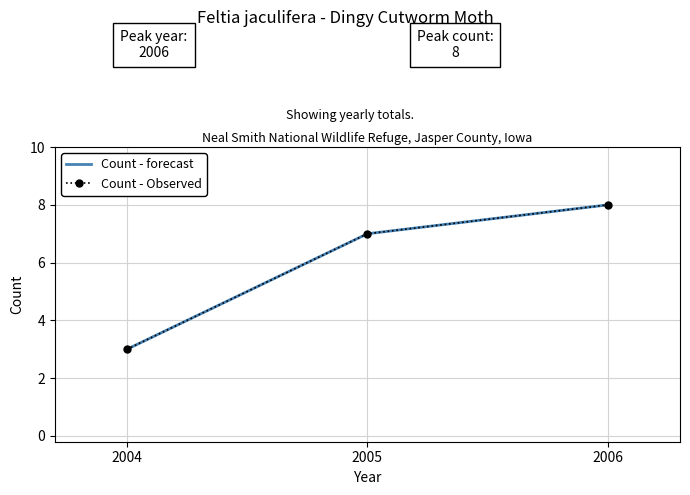

List the labels in order of Count - Observed value, largest first.

2006, 2005, 2004